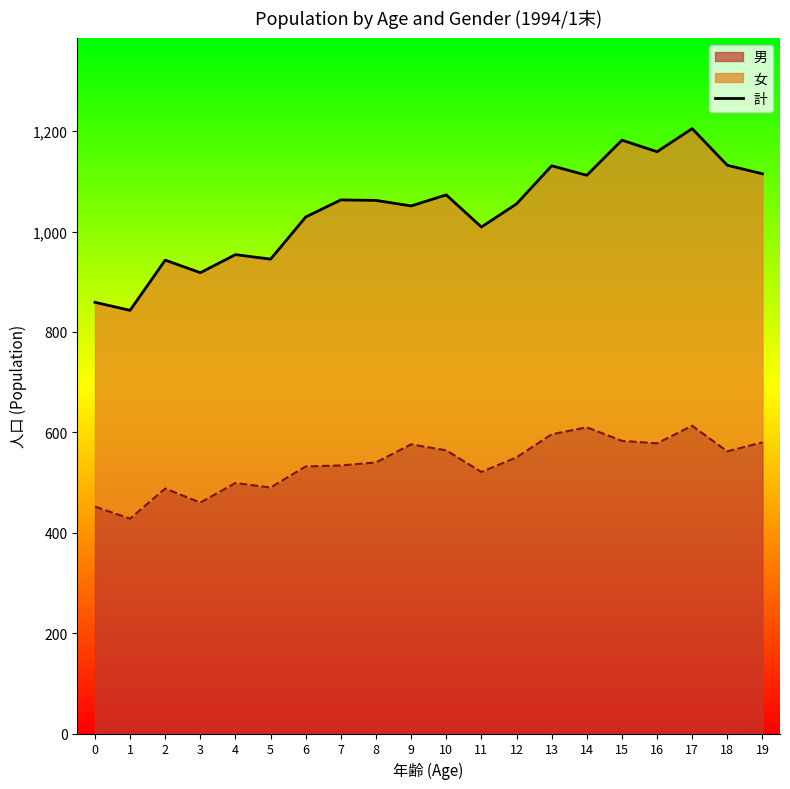

The value of 男 at 10 is 564. True or false?

True